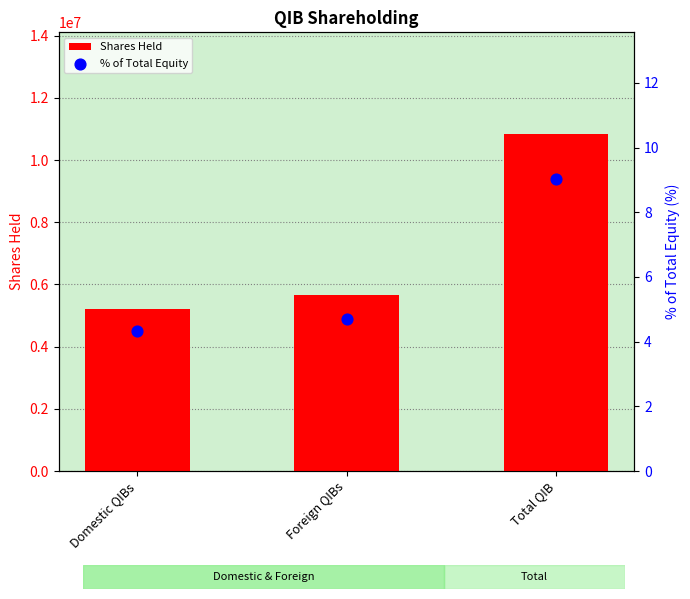

Which series has the largest Y range (max minus min)?

Shares Held